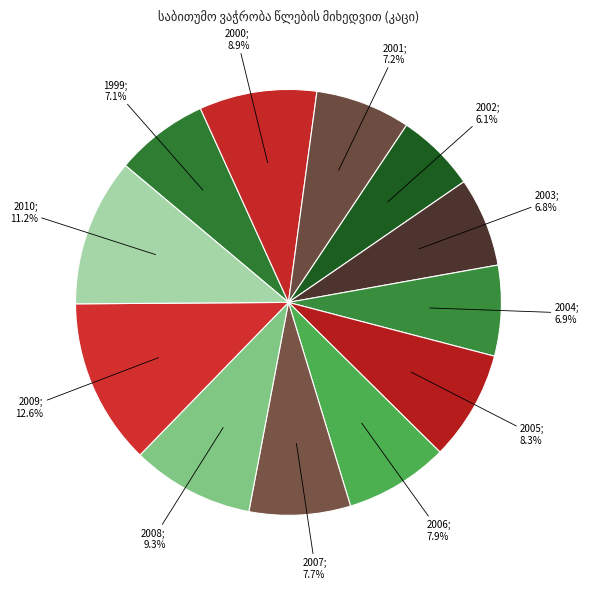

Which category has the biggest portion of the pie?

2009